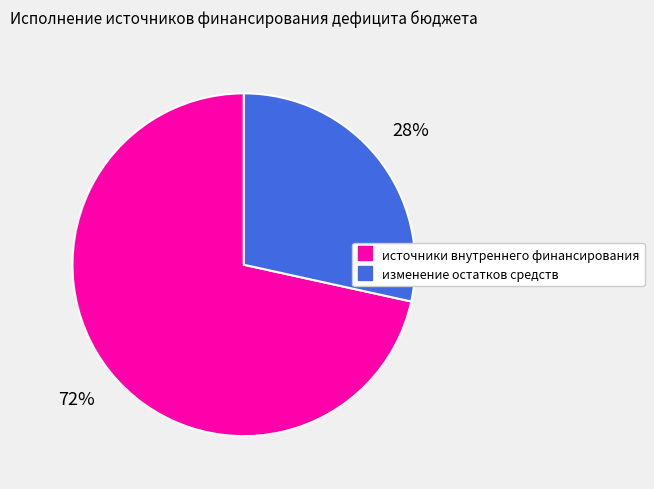

Does источники внутреннего финансирования account for over 50% of the chart?

Yes